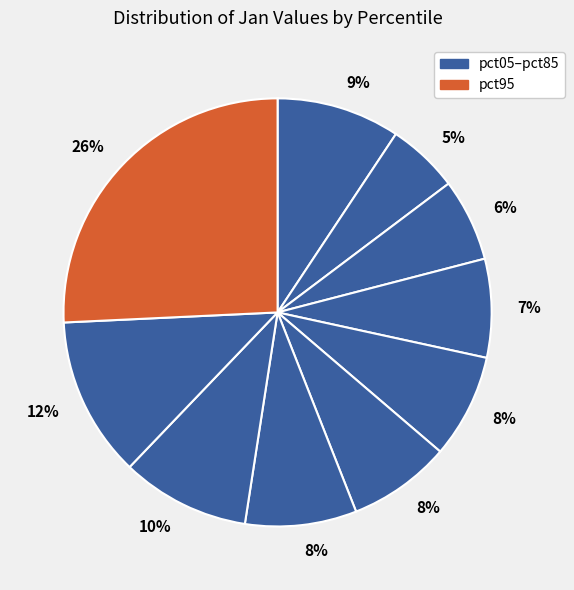

Which slice is the largest?

pct95